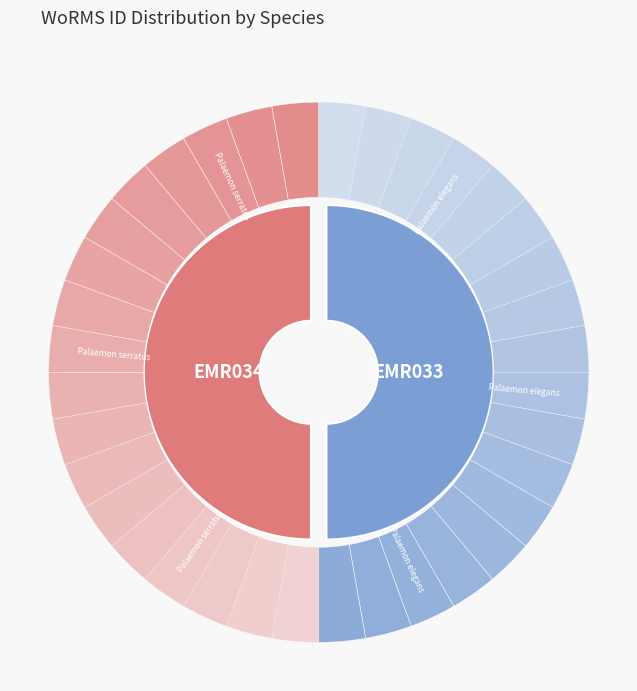

To the nearest percent, what portion does Palaemon serratus (EMR034) represent?

50%